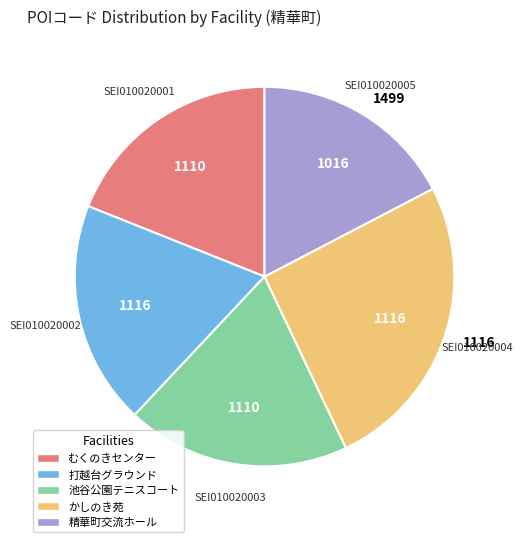

Does 打越台グラウンド account for over 50% of the chart?

No